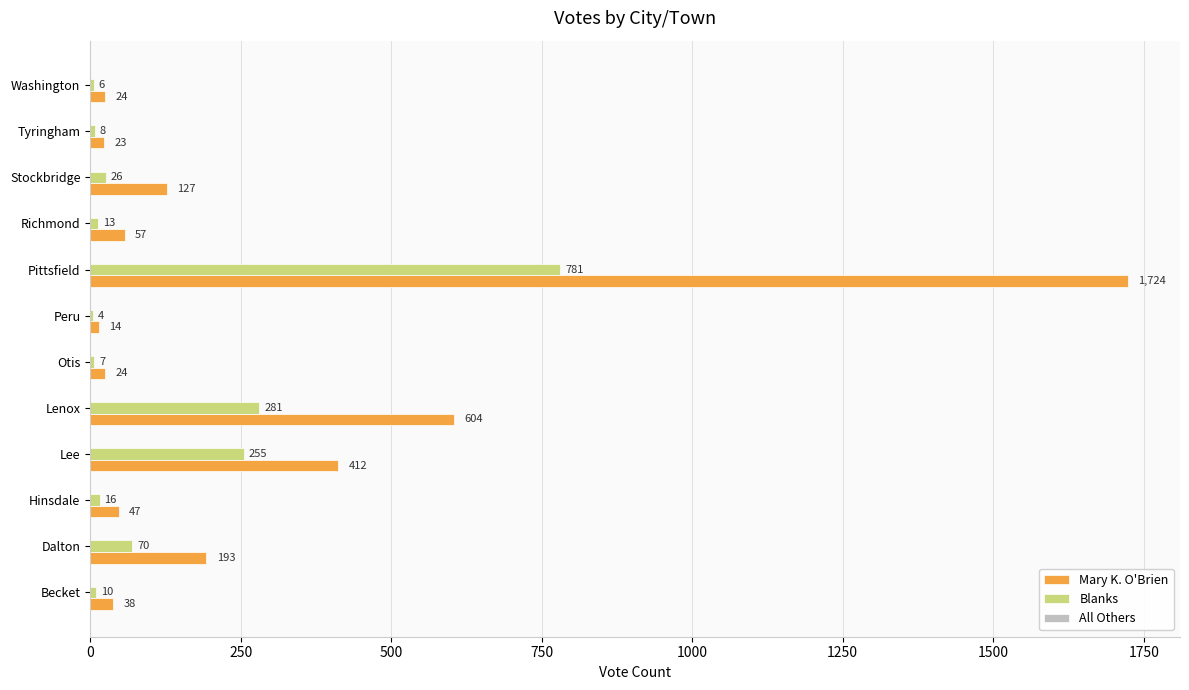

How many distinct data groups are displayed?

2